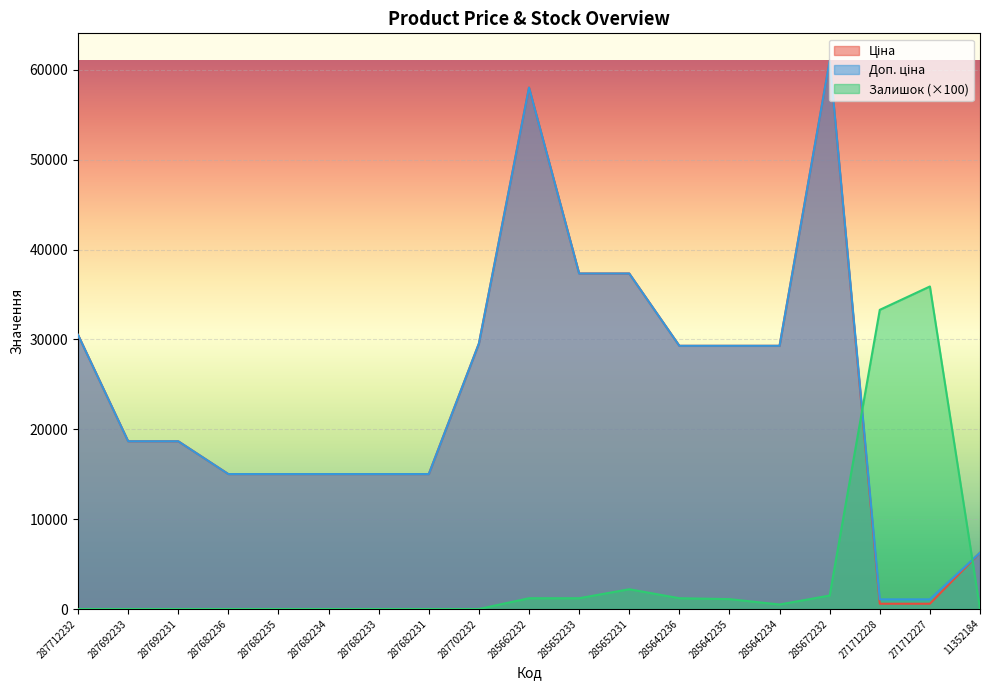

What are all the series names shown in the legend?

Ціна, Доп. ціна, Залишок